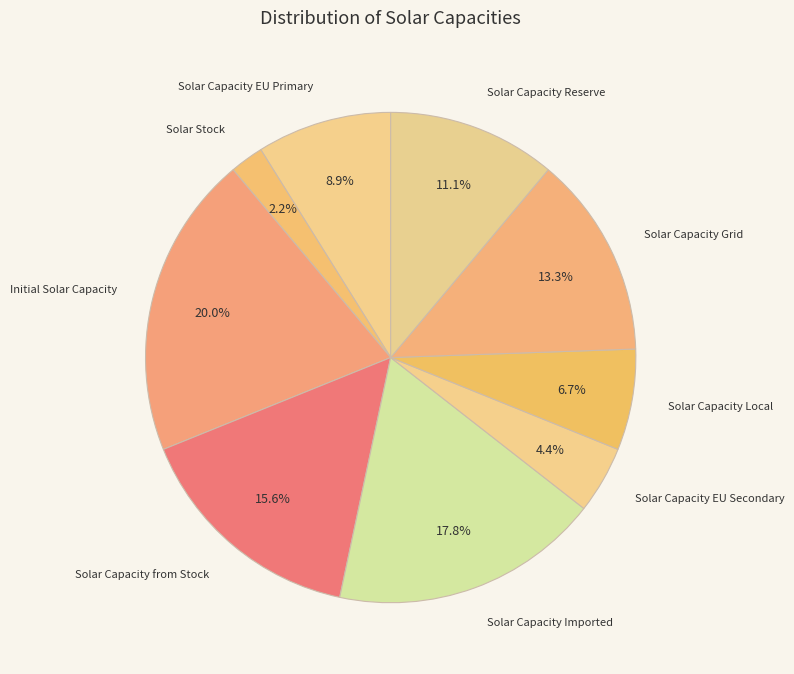

What portion of the pie excludes Solar Capacity Imported?

82.2%